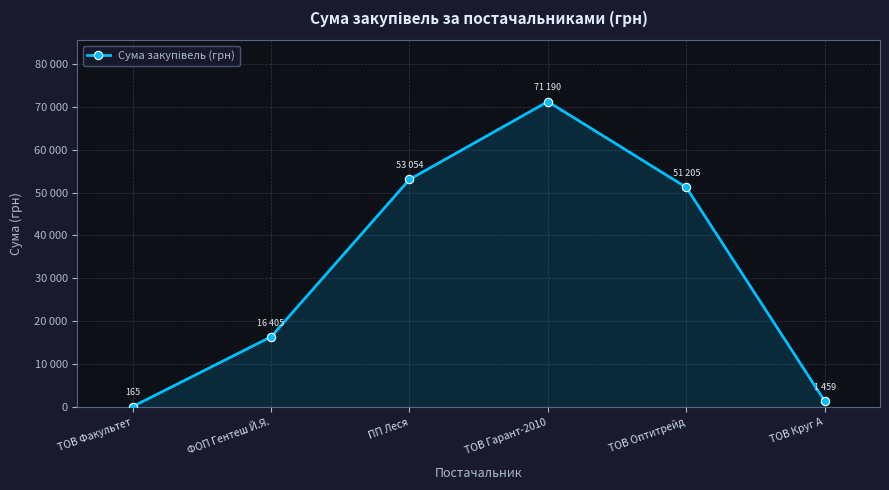

At which category does the chart reach its peak across all series?

ТОВ Гарант-2010